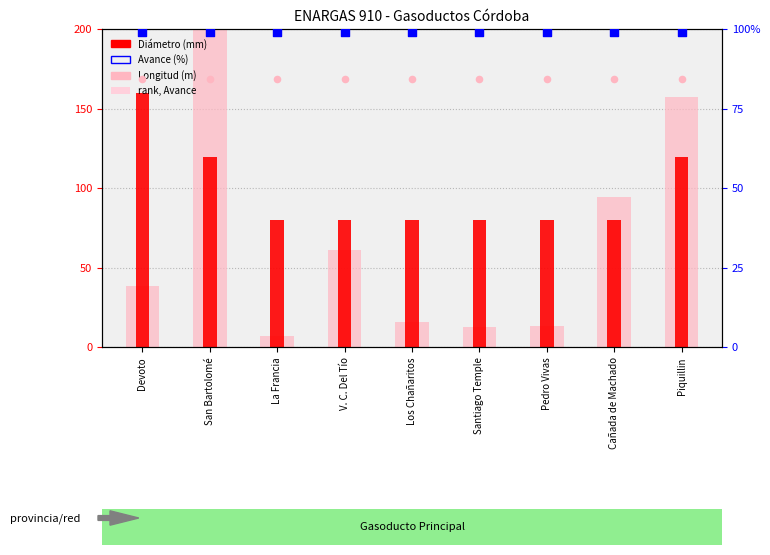

Which series contains the lowest Y value?

Longitud (m)